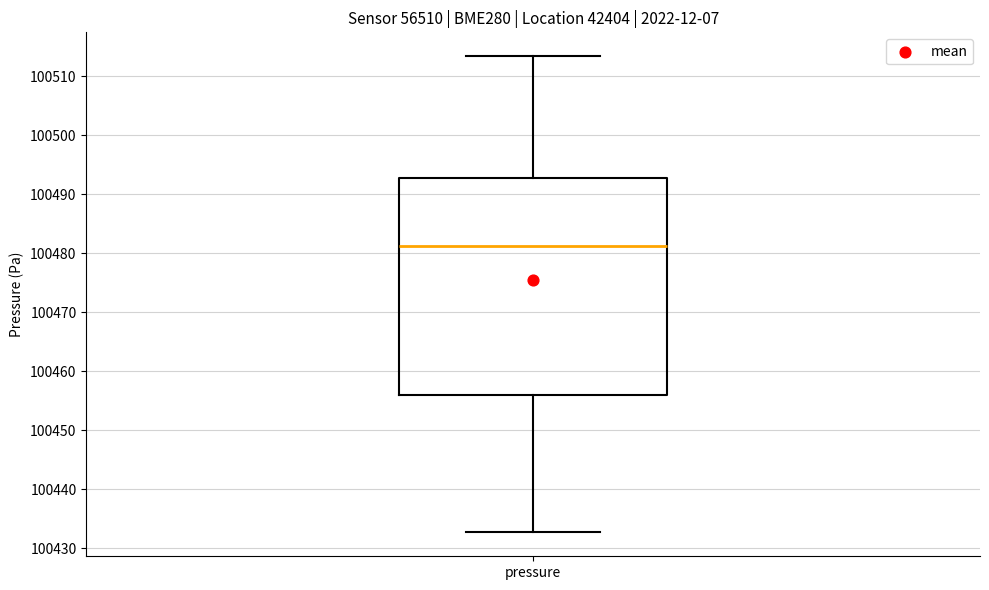

Where does the upper whisker of the box for pressure end on the y-axis? The values are not printed on the chart, so give them approximately, as read against the axis.

100513